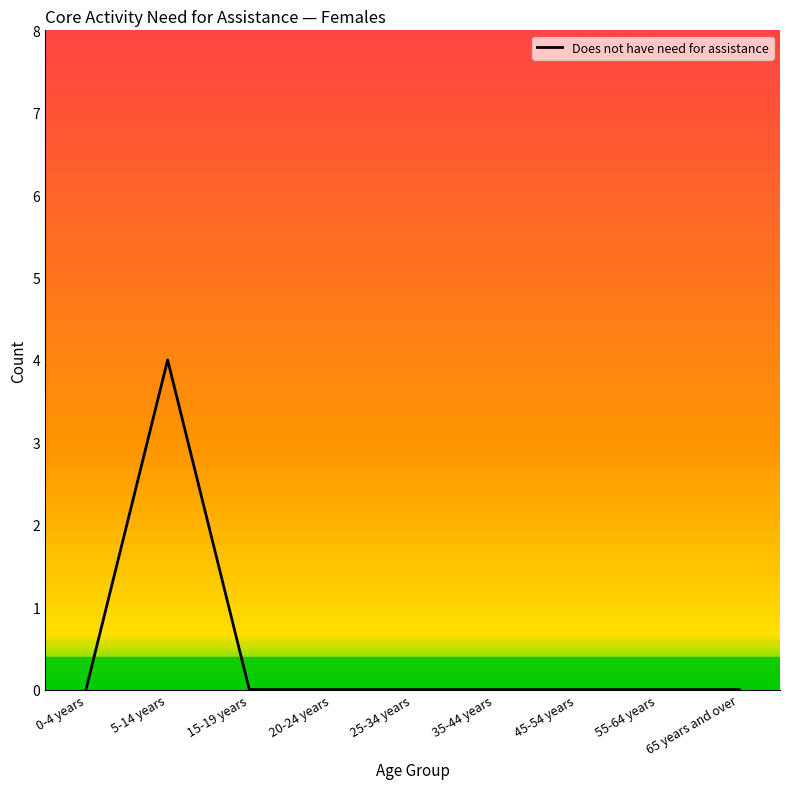

Is it true that the value at 5-14 years is 4?

True